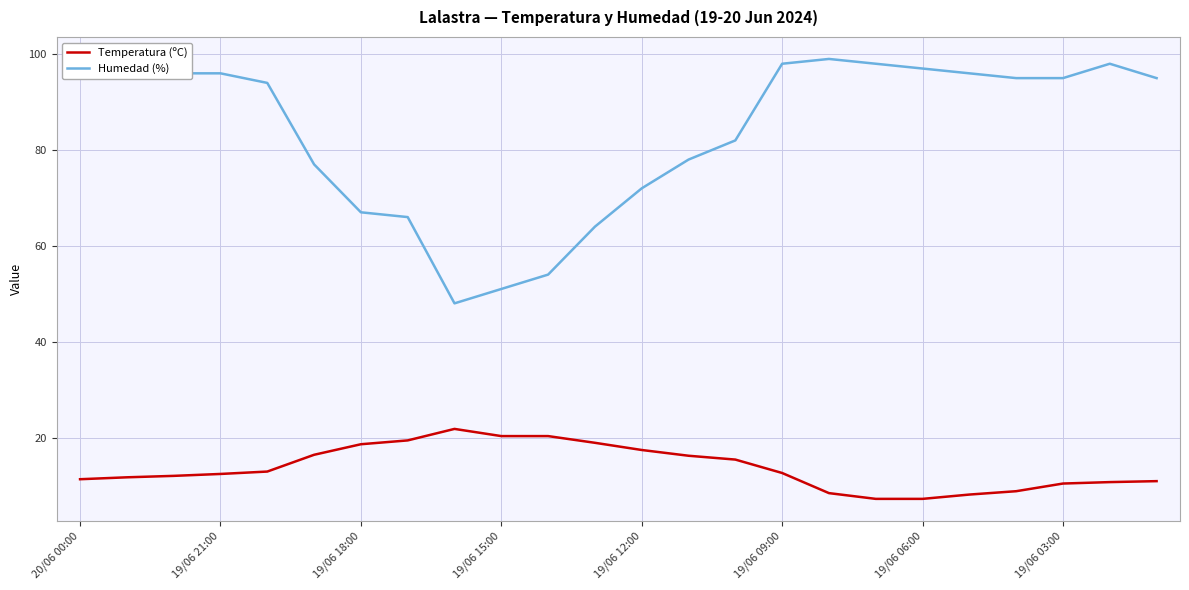

What is the difference between the maximum and minimum values in the Humedad (%) series?

51.0